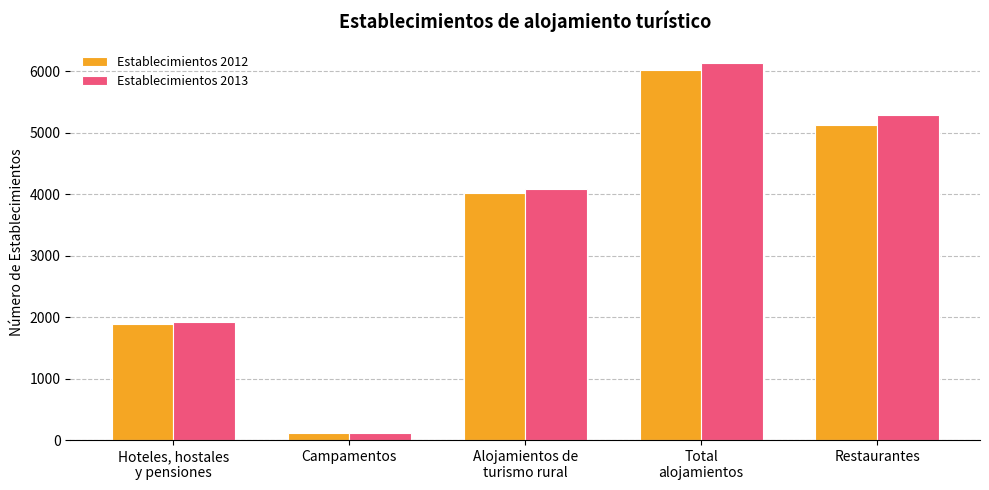

Which series changed the most between Hoteles, hostales
y pensiones and Total
alojamientos?

Establecimientos 2013